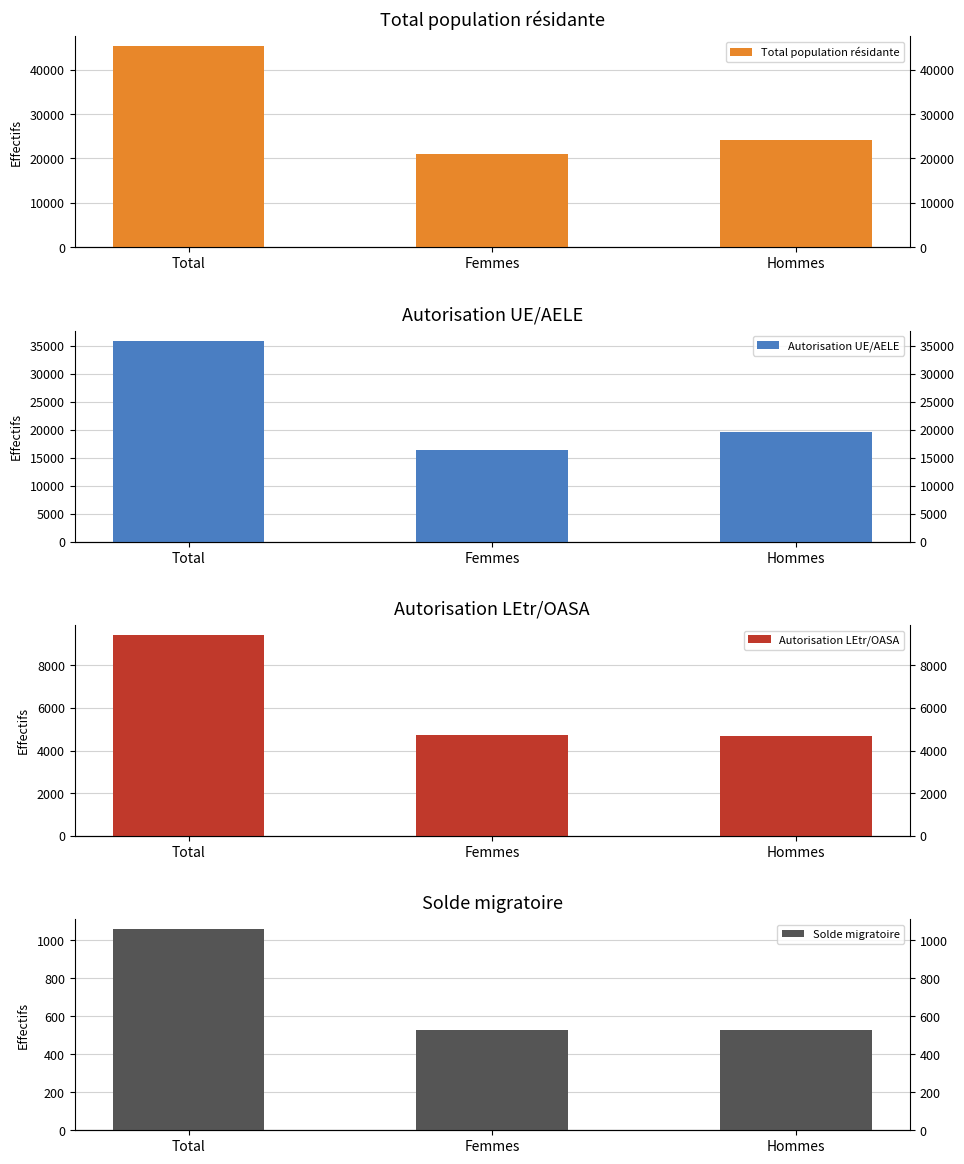

What is the maximum value for Autorisation UE/AELE?

35872